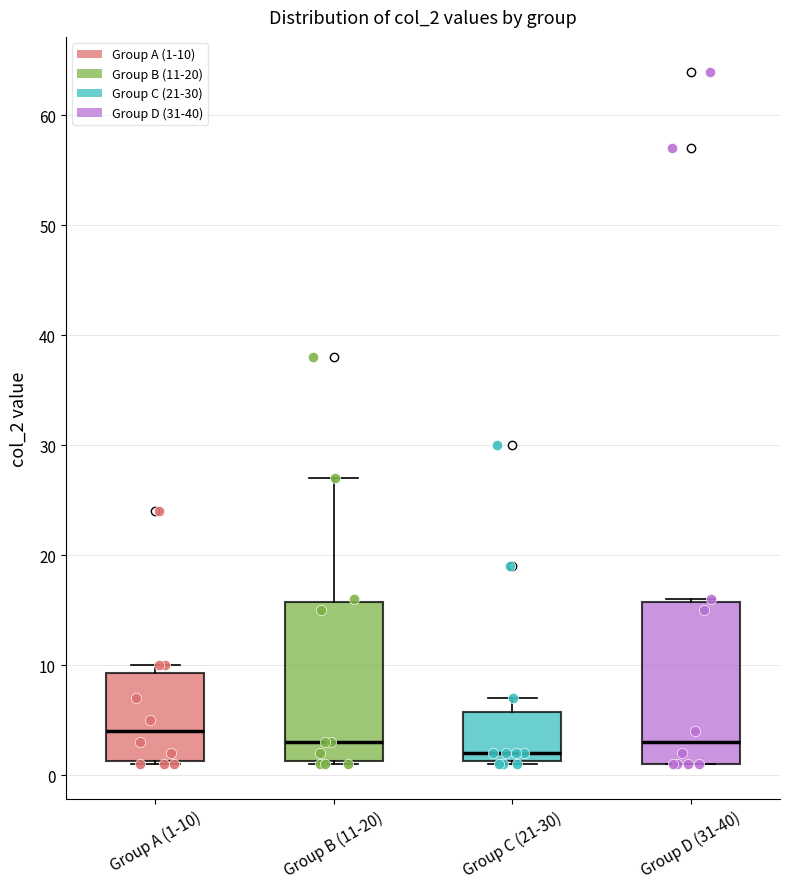

Reading left to right, read every box against the y-axis: the position of its median line, the range the box covers, and the ends of its whiskers. The values are not printed on the chart, so give them approximately, as read against the axis.

Group A (1-10): median 4, box 1 to 9, whiskers 1 to 10
Group B (11-20): median 3, box 1 to 16, whiskers 1 to 27
Group C (21-30): median 2, box 1 to 6, whiskers 1 to 7
Group D (31-40): median 3, box 1 to 16, whiskers 1 to 16